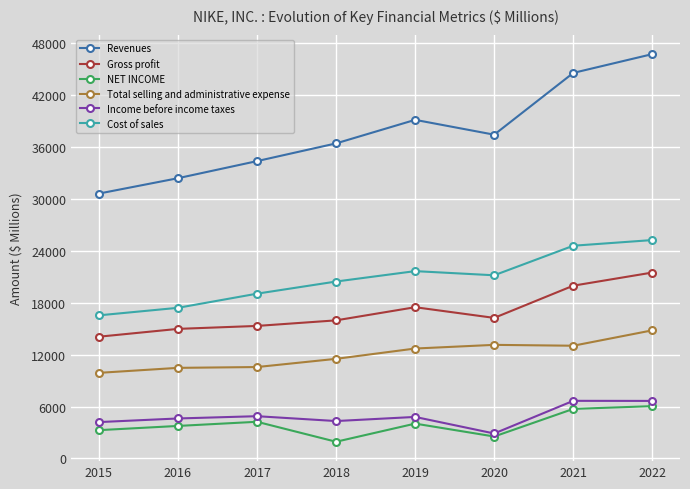

How many values in the Total selling and administrative expense series are below 12702?

4